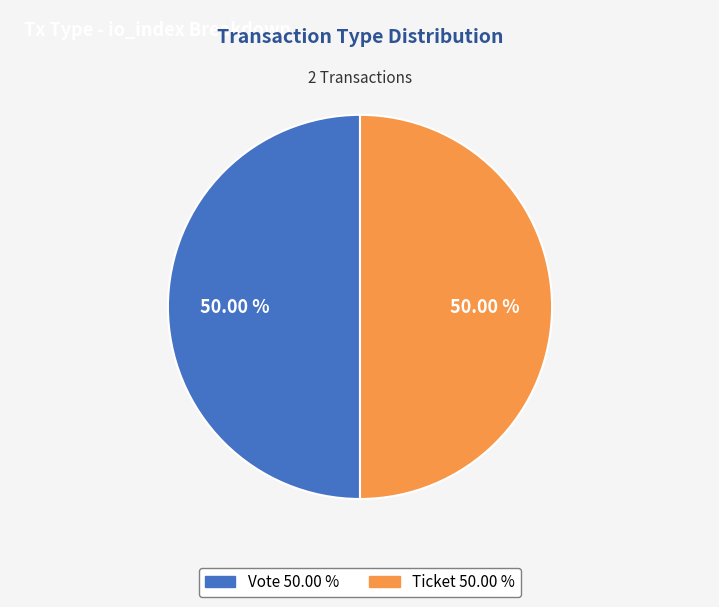

What is the ratio of the value at Vote to the value at Ticket?

1.0